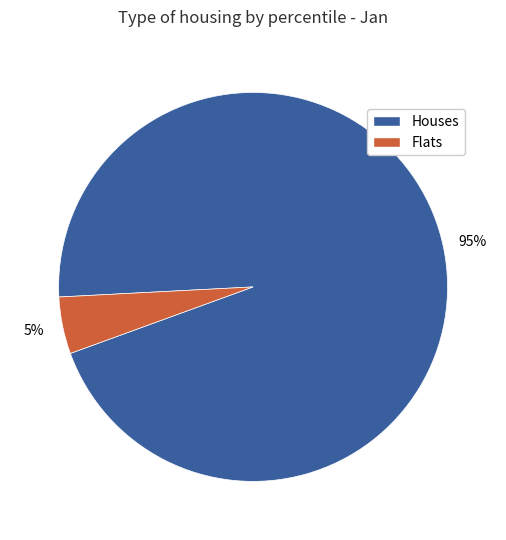

Count the number of slices in the pie.

2